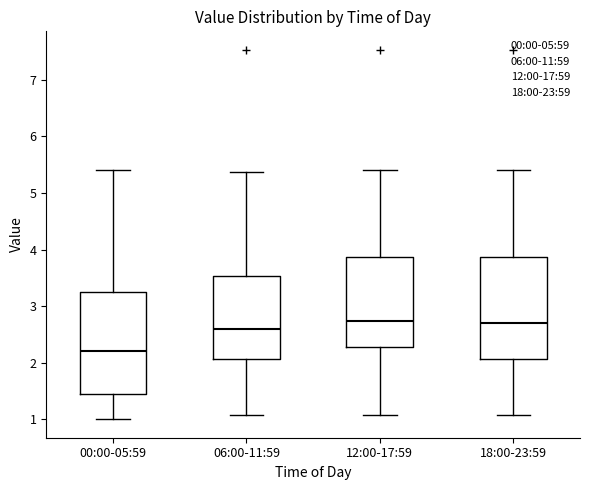

Reading left to right, transcribe this box plot: for each box, give where its median line is, the range the box spans, and where its two whiskers end, as read against the y-axis. The values are not printed on the chart, so give them approximately, as read against the axis.

00:00-05:59: median 2.2, box 1.5 to 3.3, whiskers 1.0 to 5.4
06:00-11:59: median 2.6, box 2.1 to 3.5, whiskers 1.1 to 5.4
12:00-17:59: median 2.7, box 2.3 to 3.9, whiskers 1.1 to 5.4
18:00-23:59: median 2.7, box 2.1 to 3.9, whiskers 1.1 to 5.4